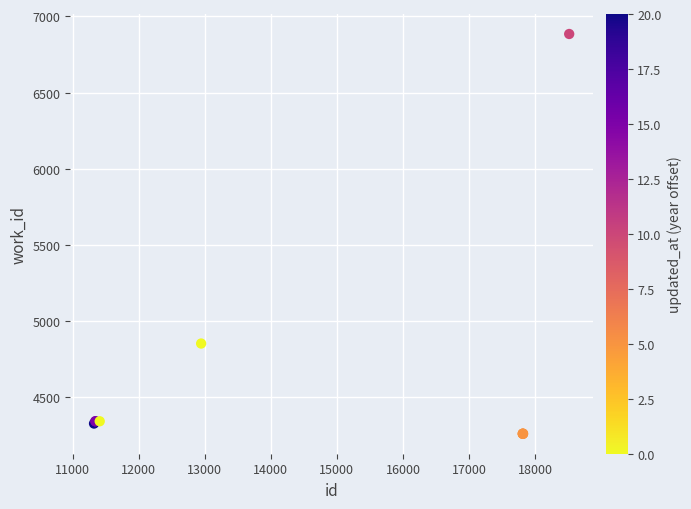

What Y value in the scatter plot is closest to 5571?

4850